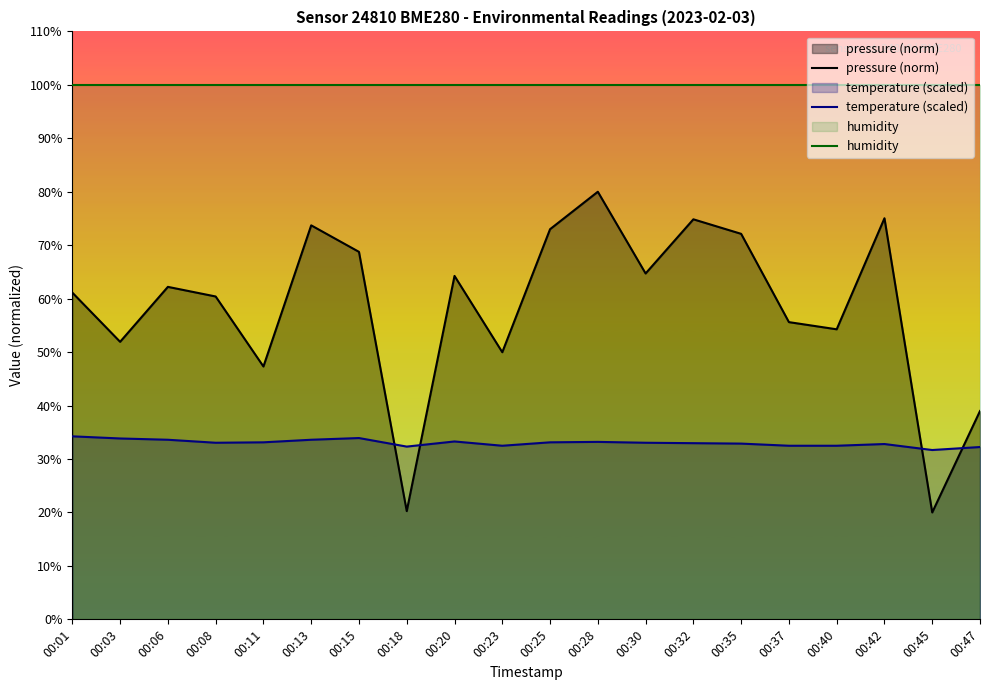

True or false: humidity and temperature (scaled) intersect in this chart.

False